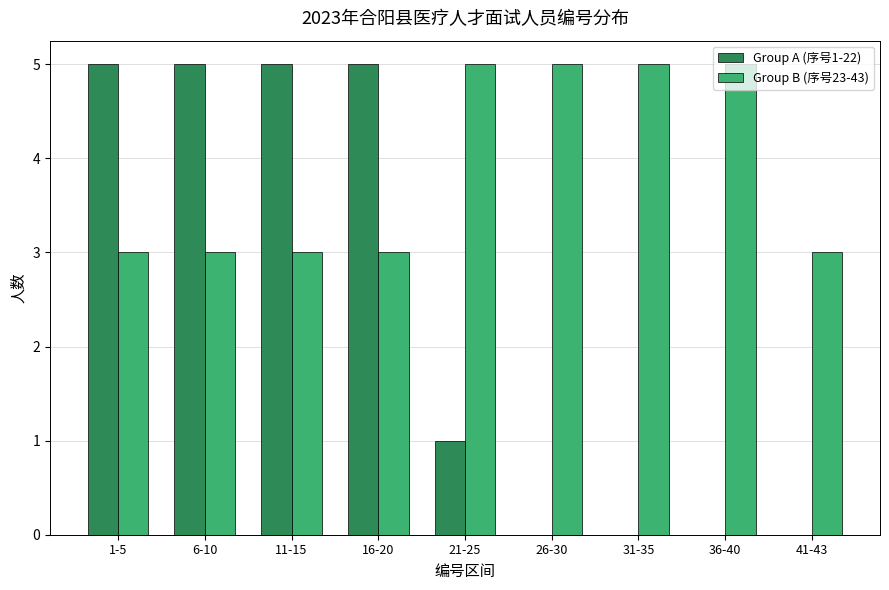

Which series has the largest range (max minus min)?

Group A (序号1-22)